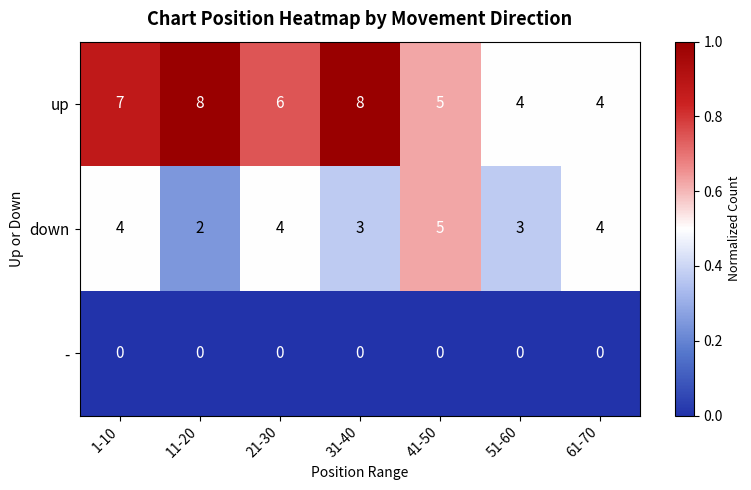

What is the total value across all series at 61-70?

8